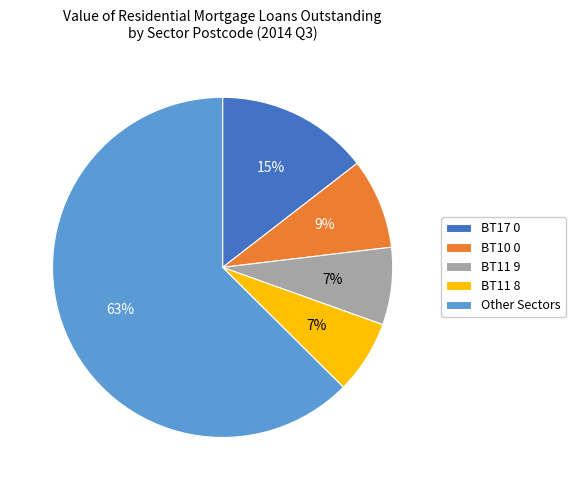

Is there any slice that represents more than half of the pie?

Yes